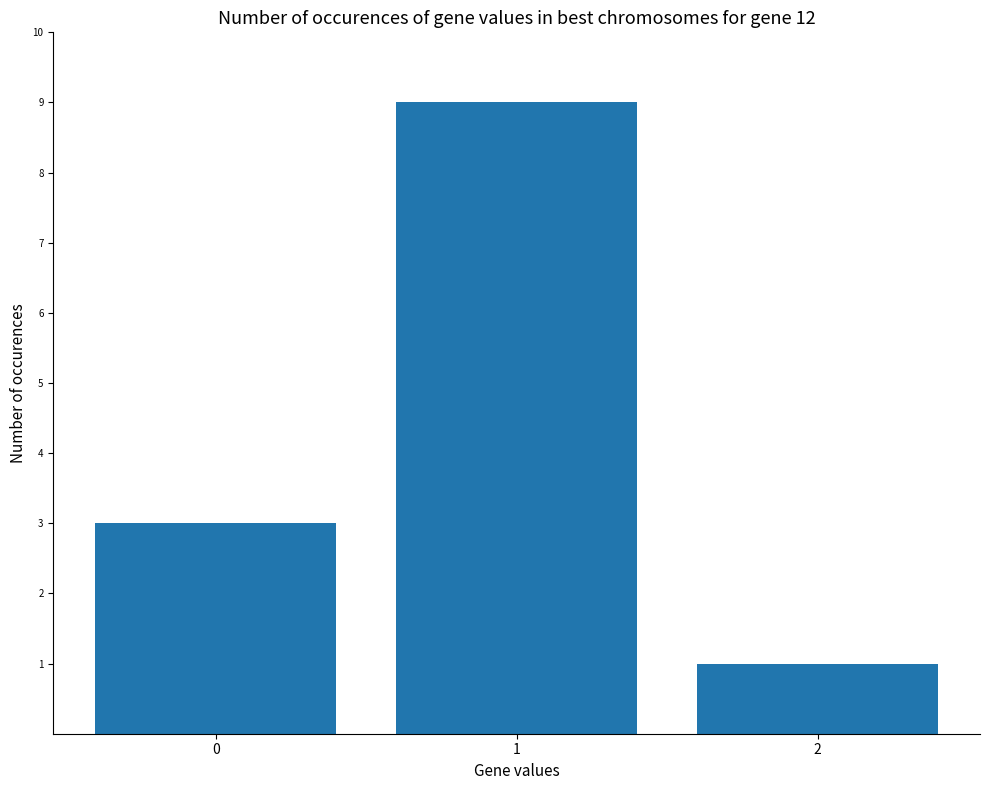

The chart shows a value of 1 at 2. True or false?

True